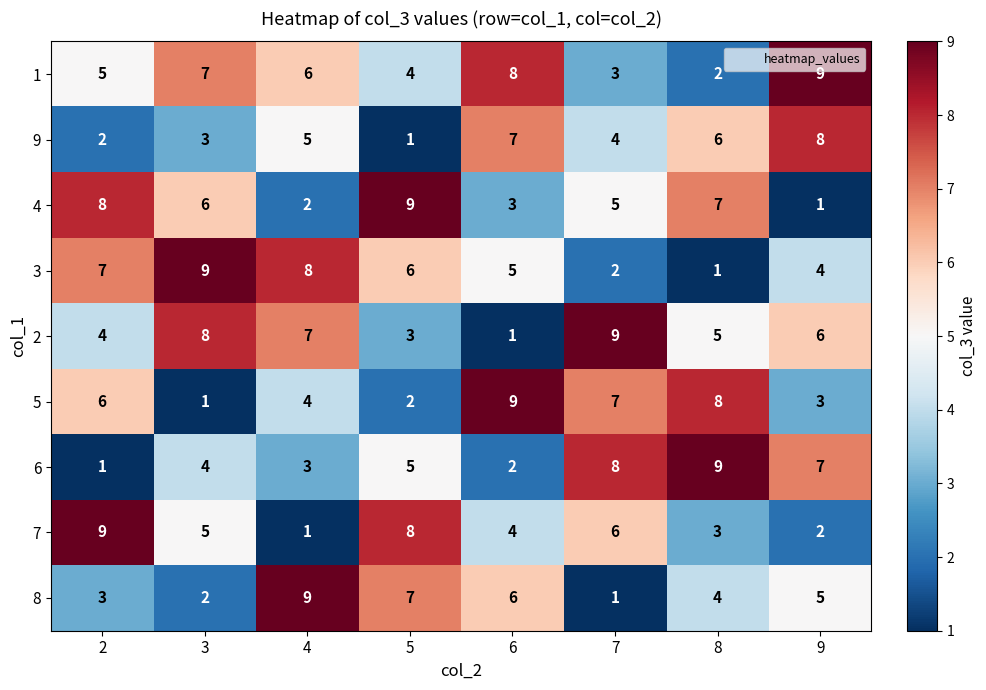

True or false: 1 has a value of 2 at 8.

True